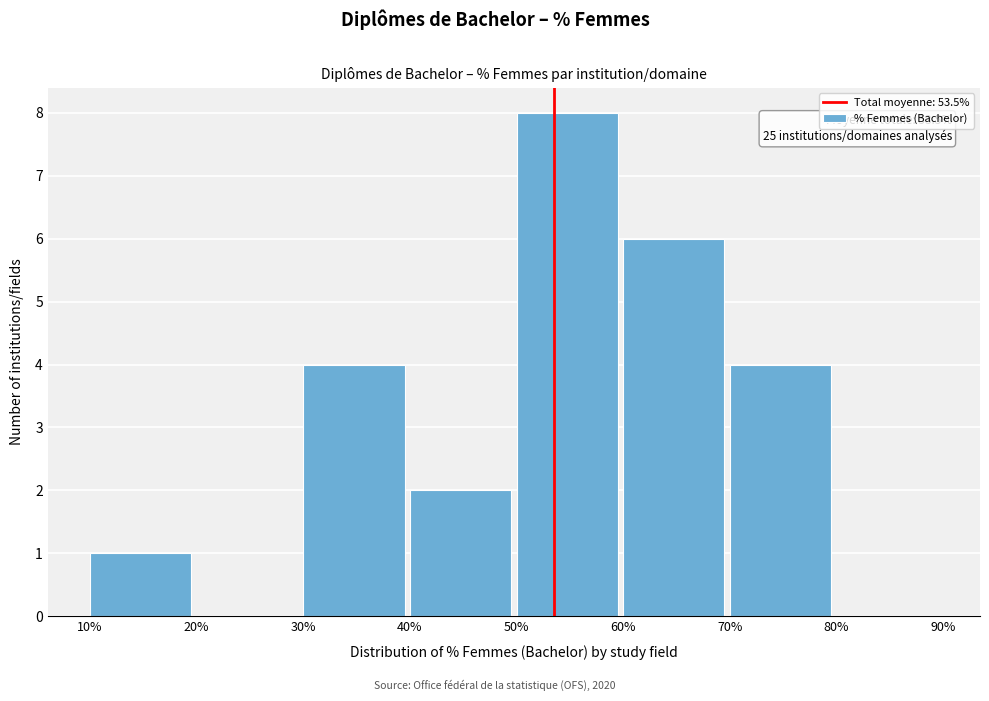

Which range on the x-axis has the tallest bar?

50% to 60%